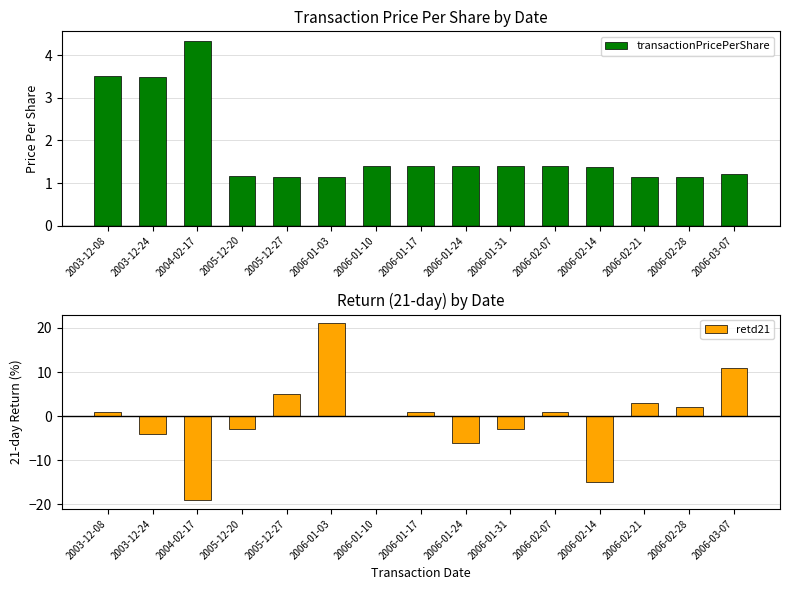

How many bars are there in each group?

2